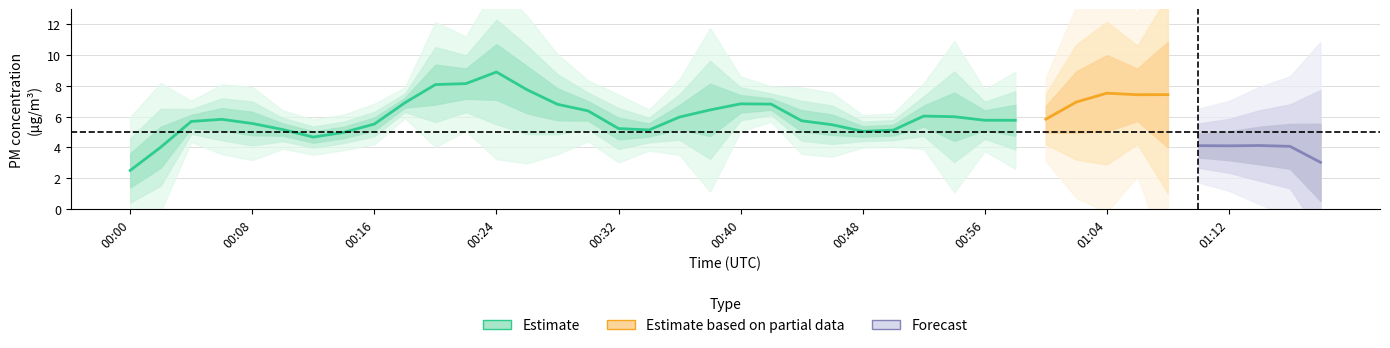

True or false: P1 and P2 cross at least once.

False